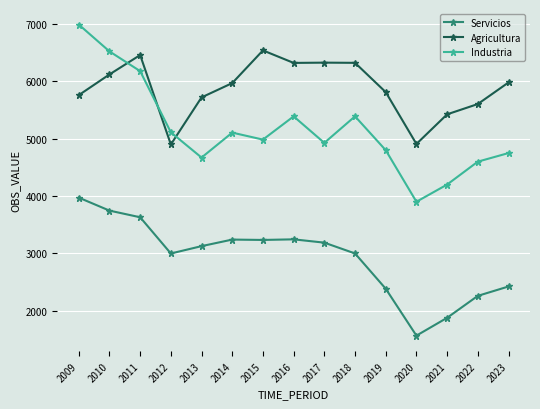

Which series ends up on top after the final intersection of Industria and Agricultura?

Agricultura